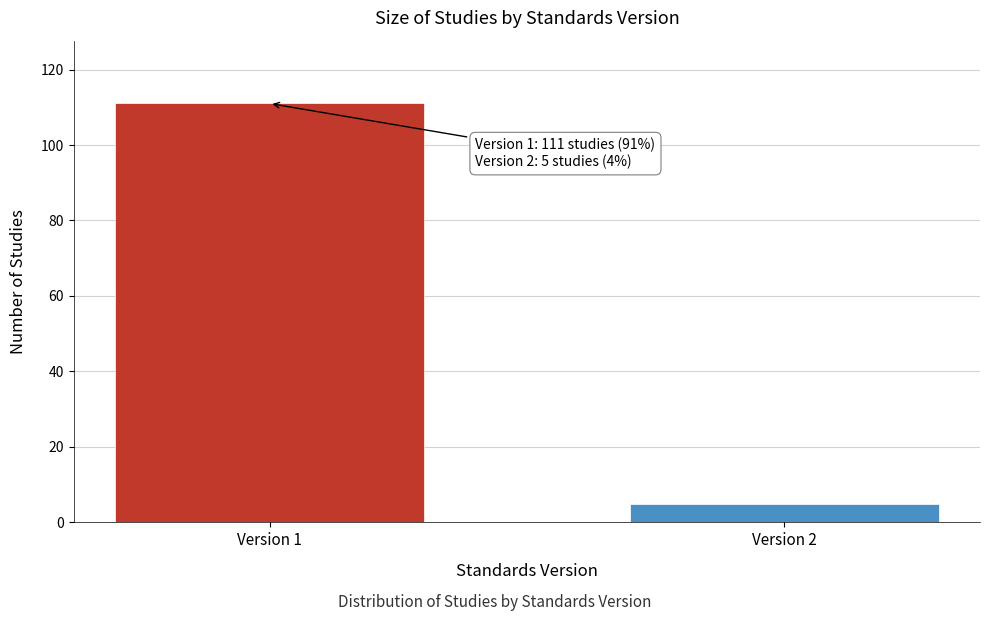

Reading right to left, extract all data points from this chart.

Version 2=5	Version 1=111